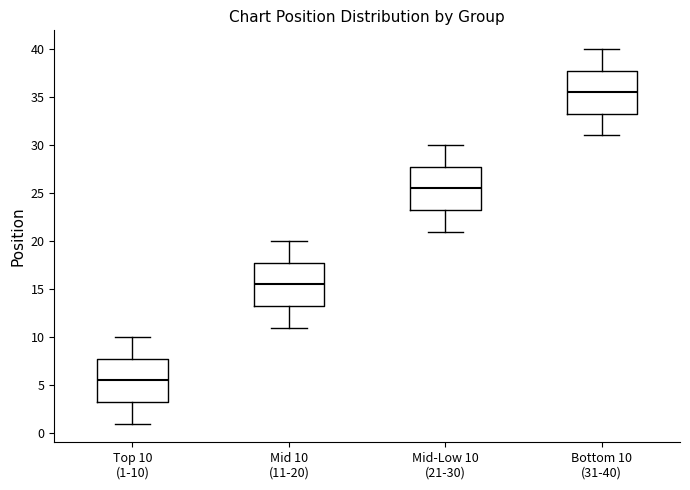

Where does the upper whisker of the box for Mid 10 (11-20) end on the y-axis? The values are not printed on the chart, so give them approximately, as read against the axis.

20.0